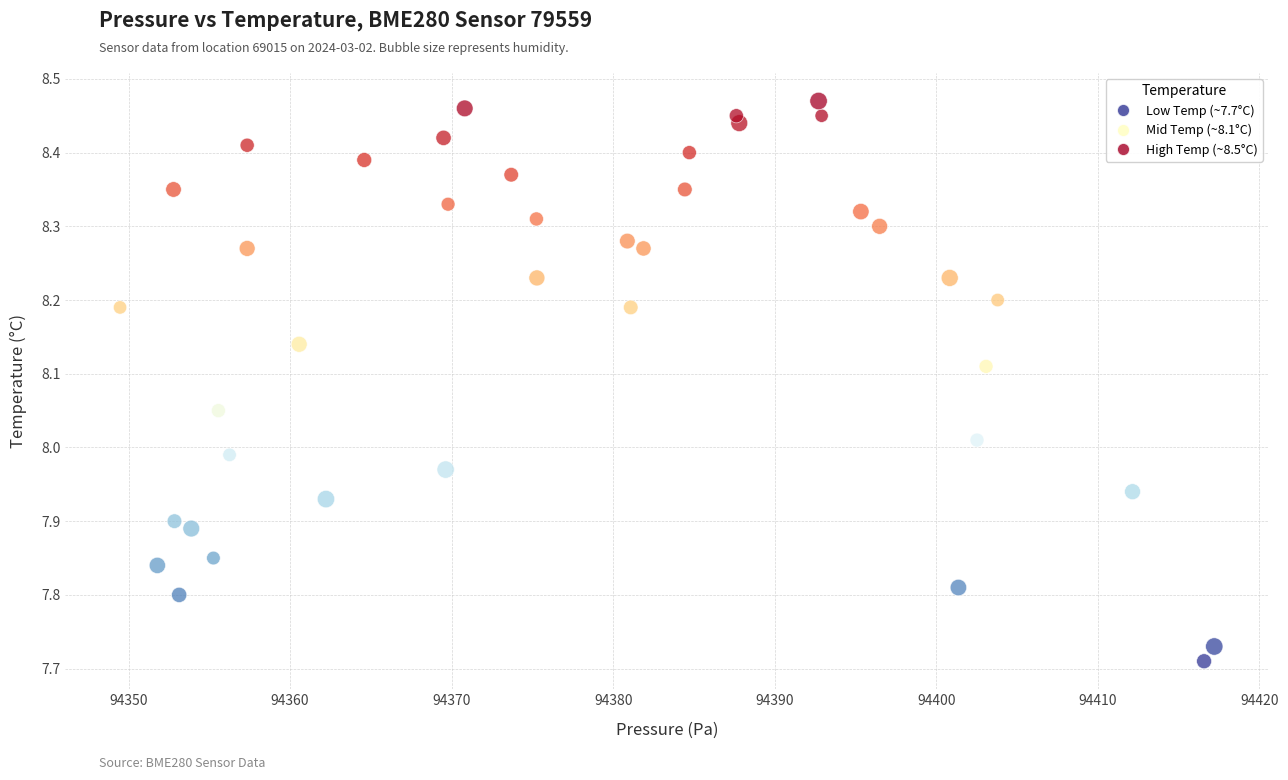

What is the range of X values (max minus min)?

67.8